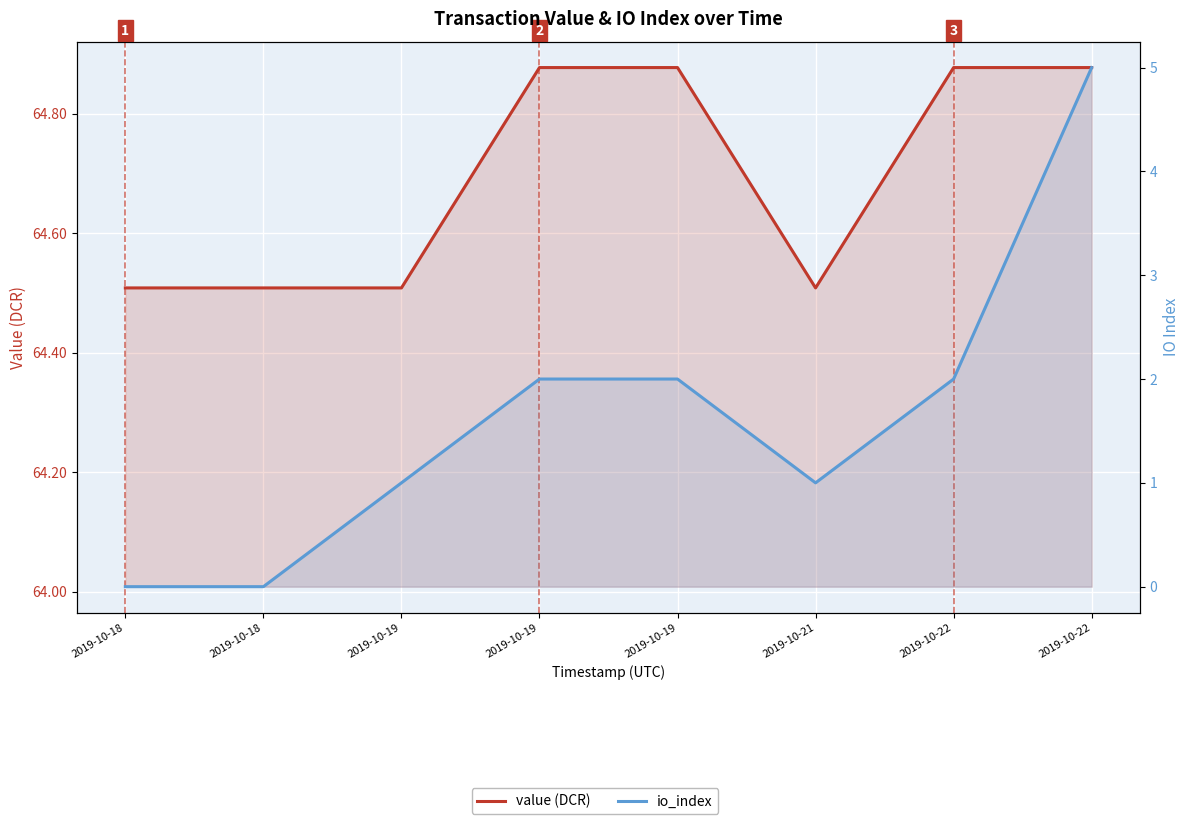

List the series in order of their overall mean, highest first.

value (DCR), io_index